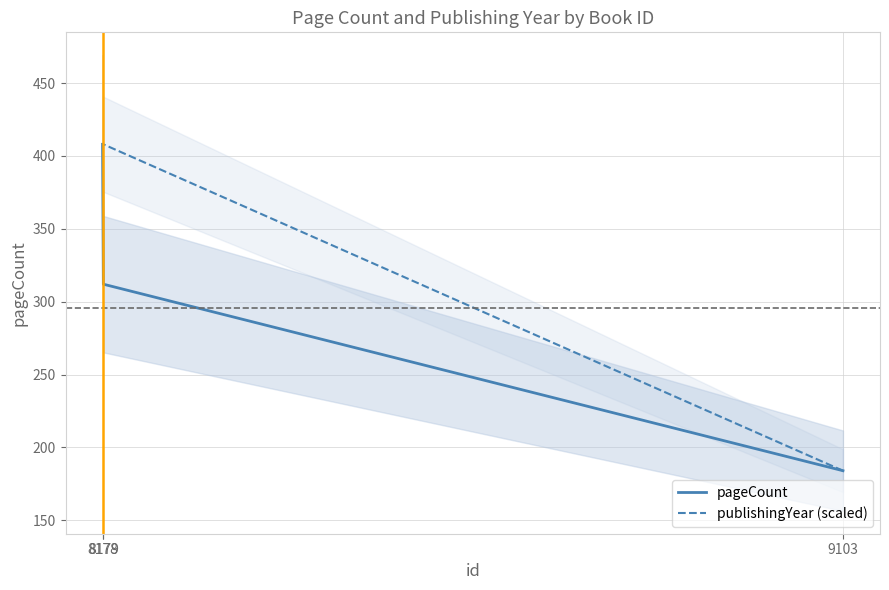

Which category has the lowest value in the publishingYear (scaled) series?

9103